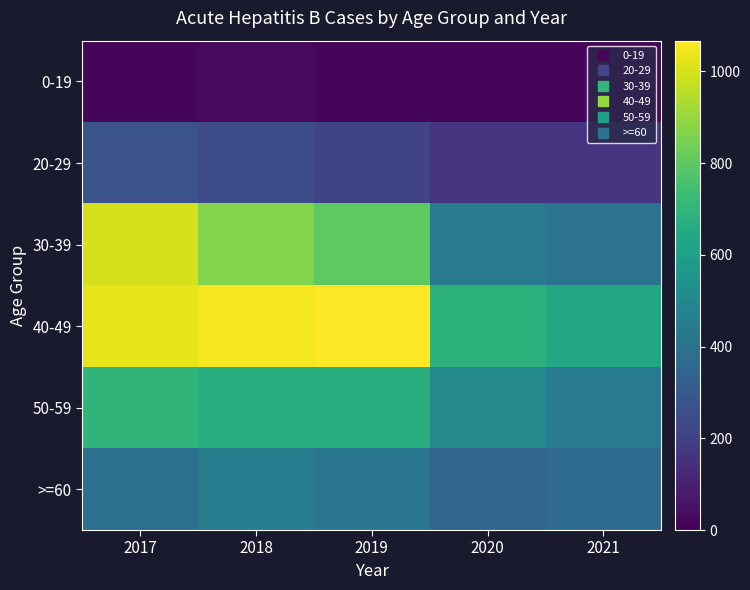

Which has a higher value, 2020 or 2017?

2020